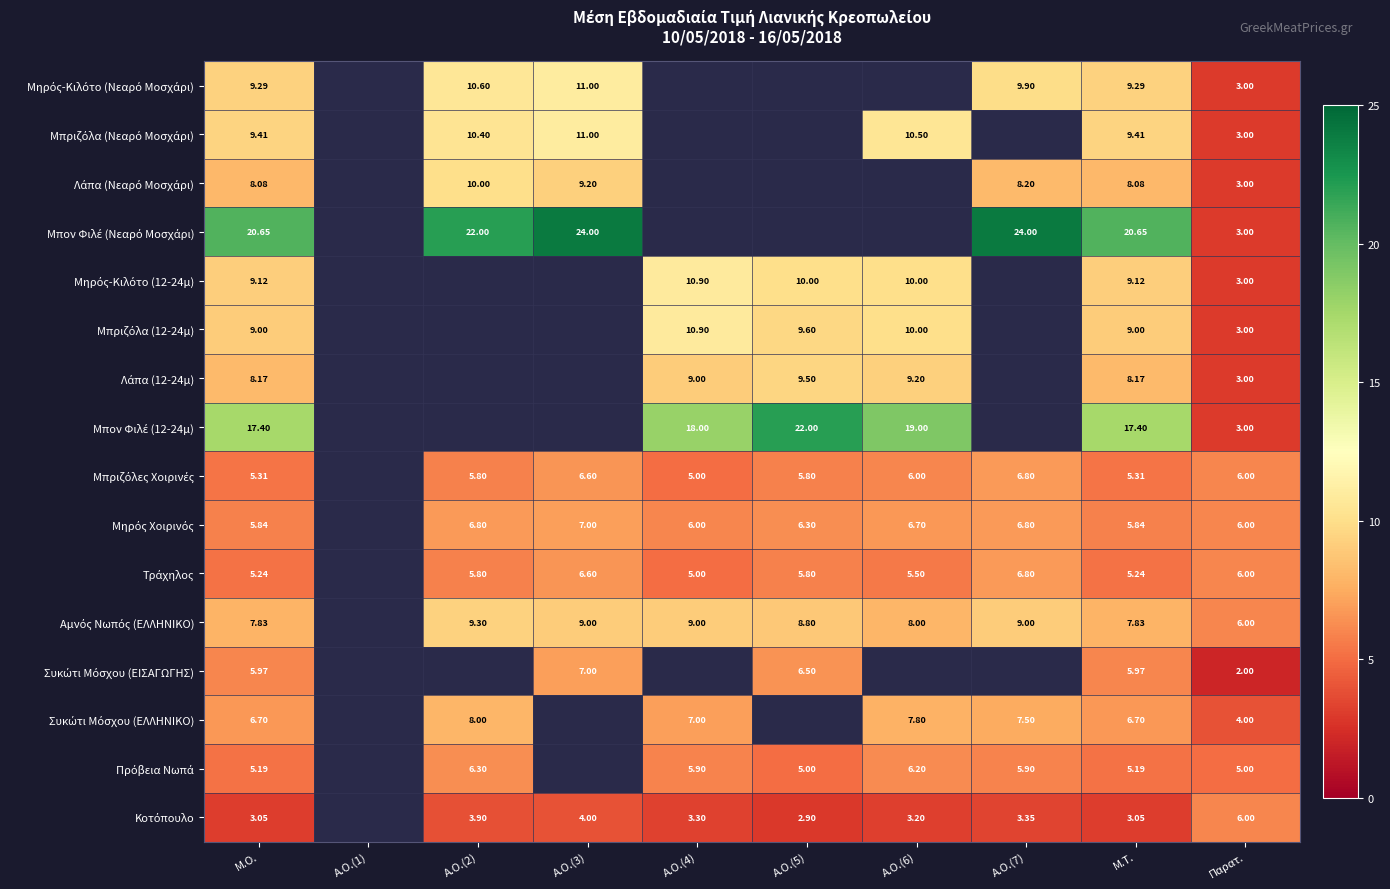

Which series changed the most between Α.Ο.(2) and Α.Ο.(7)?

Μπον Φιλέ (Νεαρό Μοσχάρι)